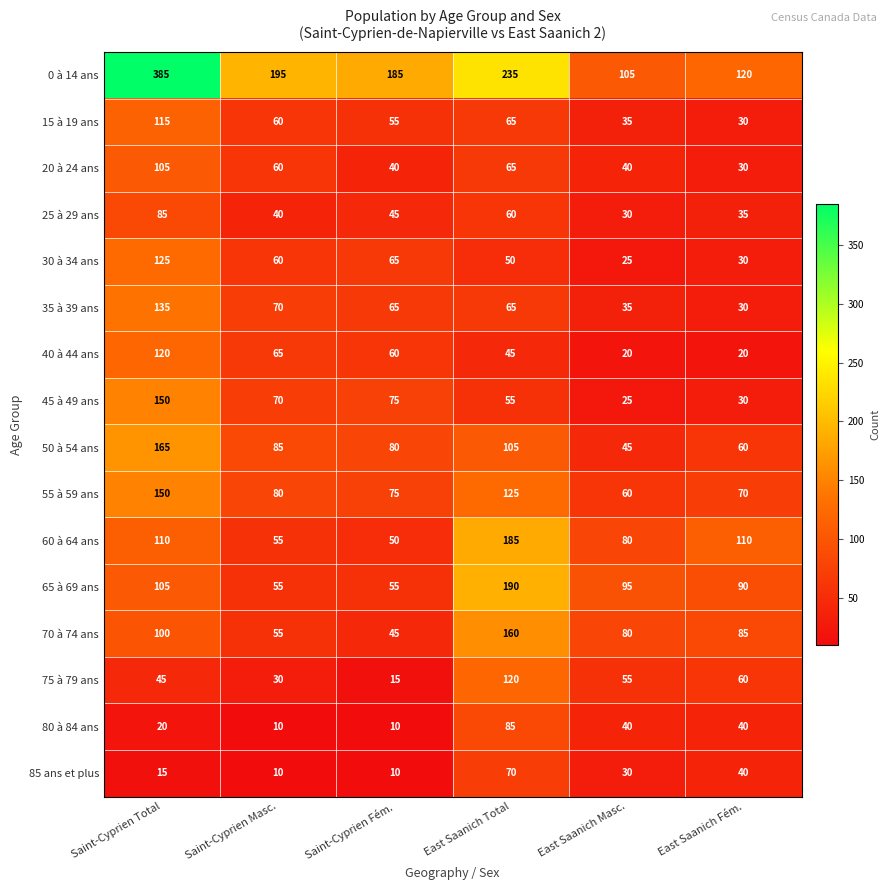

The value of 55 à 59 ans at Saint-Cyprien Masc. is 80. True or false?

True